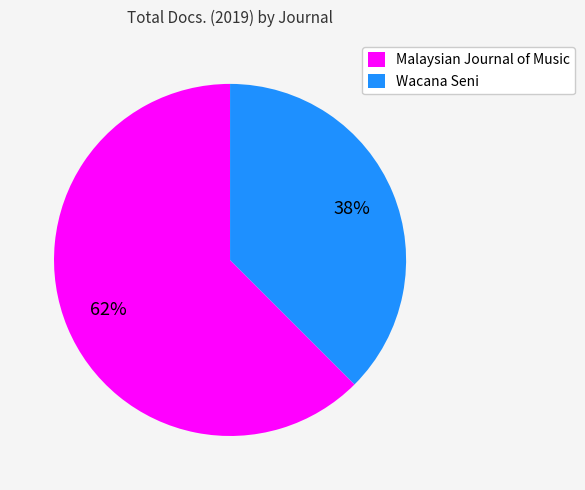

Is the sum of Wacana Seni and Malaysian Journal of Music greater than half?

Yes